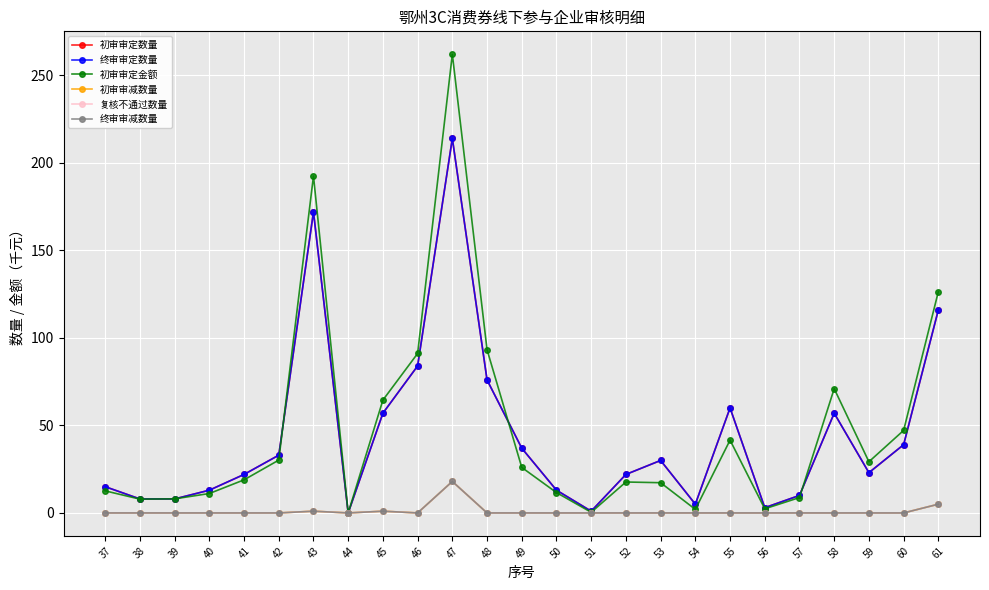

Reading right to left, what are all the values shown in this chart?

初审审定数量: 116.0	39.0	23.0	57.0	10.0	3.0	60.0	5.0	30.0	22.0	1.0	13.0	37.0	76.0	214.0	84.0	57.0	0.0	172.0	33.0	22.0	13.0	8.0	8.0	15.0
终审审定数量: 116.0	39.0	23.0	57.0	10.0	3.0	60.0	5.0	30.0	22.0	1.0	13.0	37.0	76.0	214.0	84.0	57.0	0.0	172.0	33.0	22.0	13.0	8.0	8.0	15.0
初审审定金额: 126.4	47.2	29.2	71.0	8.8	2.4	41.6	2.0	17.3	17.7	0.4	11.6	26.0	93.3	262.1	91.1	64.5	0.0	192.5	30.2	18.9	11.1	8.1	7.9	12.6
初审审减数量: 5.0	0.0	0.0	0.0	0.0	0.0	0.0	0.0	0.0	0.0	0.0	0.0	0.0	0.0	18.0	0.0	1.0	0.0	1.0	0.0	0.0	0.0	0.0	0.0	0.0
复核不通过数量: 5.0	0.0	0.0	0.0	0.0	0.0	0.0	0.0	0.0	0.0	0.0	0.0	0.0	0.0	18.0	0.0	1.0	0.0	1.0	0.0	0.0	0.0	0.0	0.0	0.0
终审审减数量: 5.0	0.0	0.0	0.0	0.0	0.0	0.0	0.0	0.0	0.0	0.0	0.0	0.0	0.0	18.0	0.0	1.0	0.0	1.0	0.0	0.0	0.0	0.0	0.0	0.0